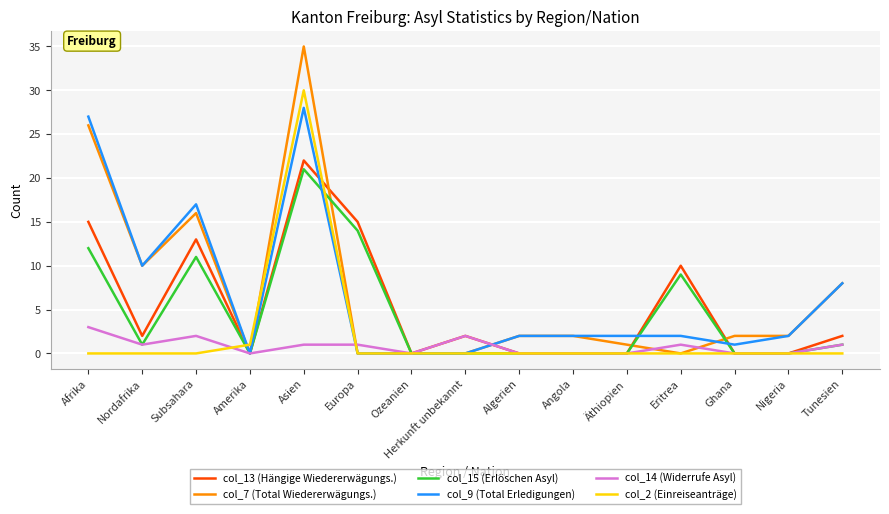

Reading left to right, extract all data points from this chart.

col_13 (Hängige Wiedererwägungs.): Afrika=15	Nordafrika=2	Subsahara=13	Amerika=0	Asien=22	Europa=15	Ozeanien=0	Herkunft unbekannt=2	Algerien=0	Angola=0	Äthiopien=0	Eritrea=10	Ghana=0	Nigeria=0	Tunesien=2
col_7 (Total Wiedererwägungs.): Afrika=26	Nordafrika=10	Subsahara=16	Amerika=0	Asien=35	Europa=0	Ozeanien=0	Herkunft unbekannt=0	Algerien=2	Angola=2	Äthiopien=1	Eritrea=0	Ghana=2	Nigeria=2	Tunesien=8
col_15 (Erlöschen Asyl): Afrika=12	Nordafrika=1	Subsahara=11	Amerika=0	Asien=21	Europa=14	Ozeanien=0	Herkunft unbekannt=0	Algerien=0	Angola=0	Äthiopien=0	Eritrea=9	Ghana=0	Nigeria=0	Tunesien=1
col_9 (Total Erledigungen): Afrika=27	Nordafrika=10	Subsahara=17	Amerika=0	Asien=28	Europa=0	Ozeanien=0	Herkunft unbekannt=0	Algerien=2	Angola=2	Äthiopien=2	Eritrea=2	Ghana=1	Nigeria=2	Tunesien=8
col_14 (Widerrufe Asyl): Afrika=3	Nordafrika=1	Subsahara=2	Amerika=0	Asien=1	Europa=1	Ozeanien=0	Herkunft unbekannt=2	Algerien=0	Angola=0	Äthiopien=0	Eritrea=1	Ghana=0	Nigeria=0	Tunesien=1
col_2 (Einreiseanträge): Afrika=0	Nordafrika=0	Subsahara=0	Amerika=1	Asien=30	Europa=0	Ozeanien=0	Herkunft unbekannt=0	Algerien=0	Angola=0	Äthiopien=0	Eritrea=0	Ghana=0	Nigeria=0	Tunesien=0